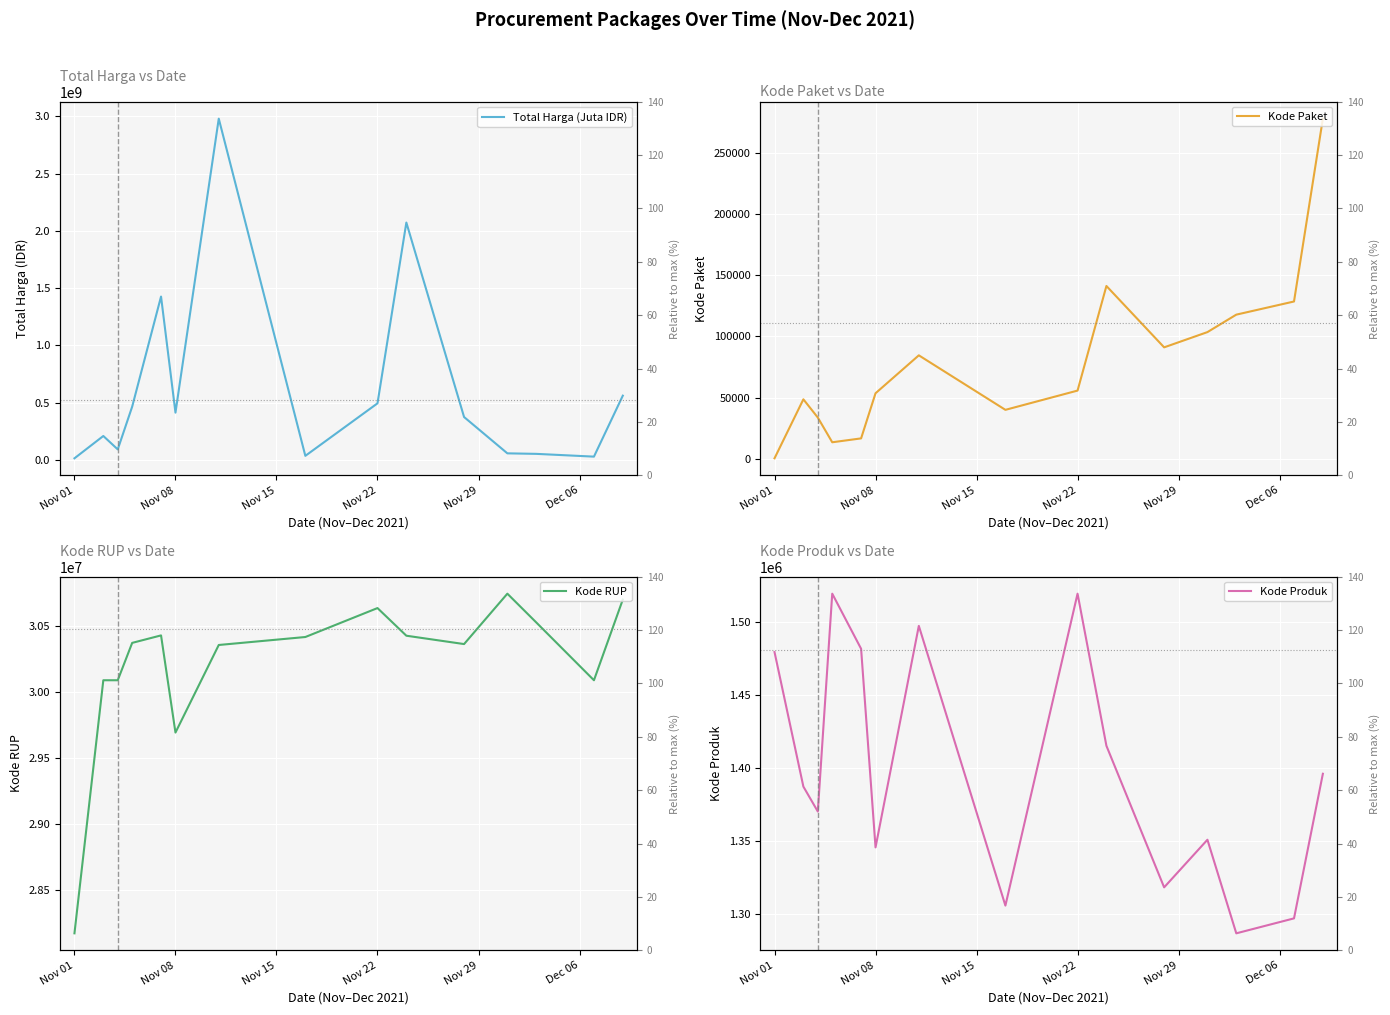

How many lines are shown in the chart?

4